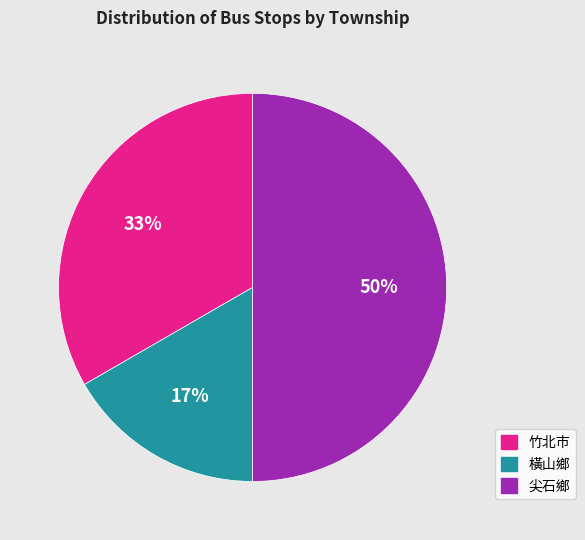

Approximately how many times larger is the value at 橫山鄉 compared to 竹北市?

0.5